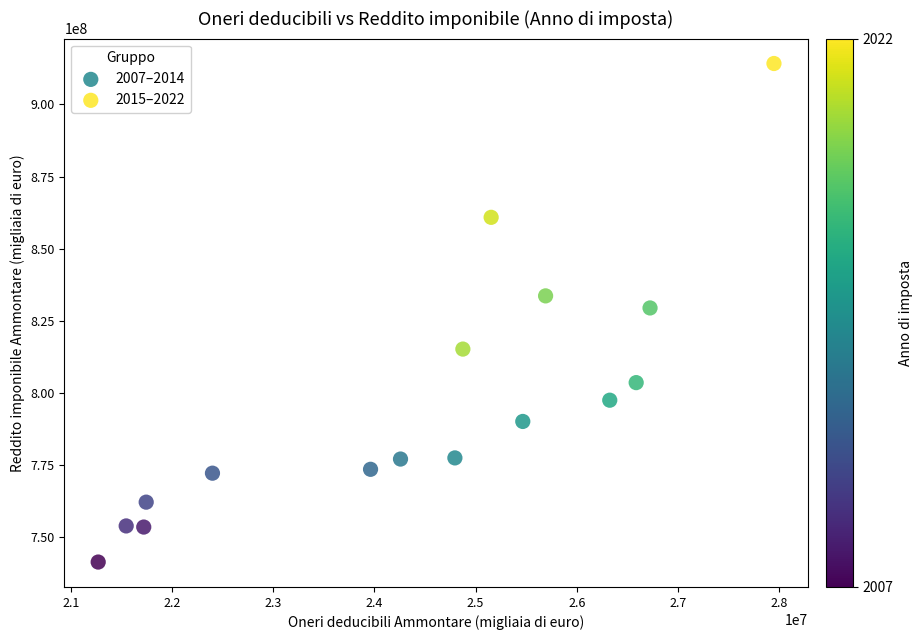

Which series contains the lowest Y value?

2007–2014